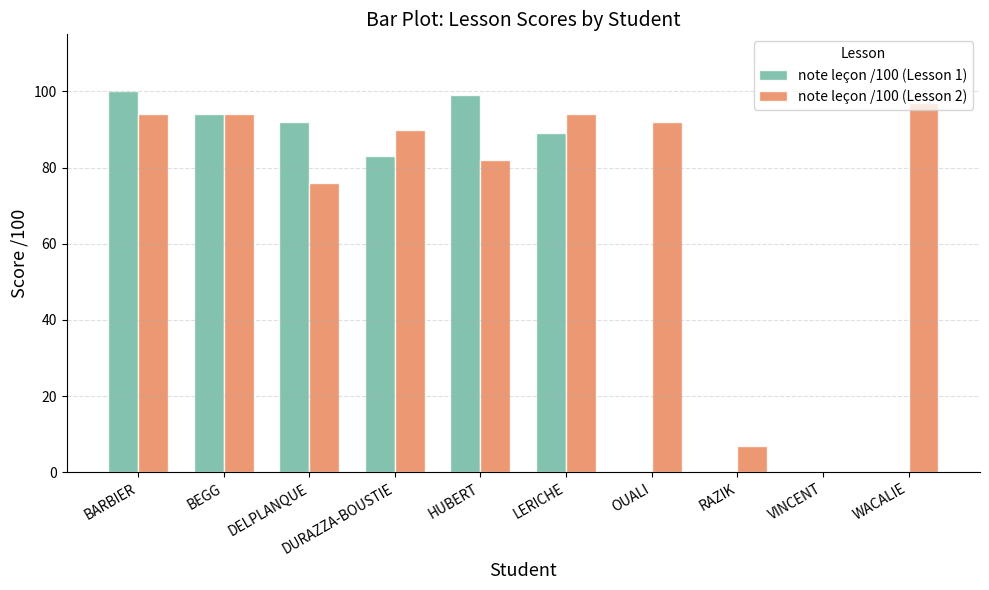

Reading left to right, transcribe all the data shown in this chart.

note leçon /100 (Lesson 1): BARBIER=100	BEGG=94	DELPLANQUE=92	DURAZZA-BOUSTIE=83	HUBERT=99	LERICHE=89	OUALI=0	RAZIK=0	VINCENT=0	WACALIE=0
note leçon /100 (Lesson 2): BARBIER=94	BEGG=94	DELPLANQUE=76	DURAZZA-BOUSTIE=90	HUBERT=82	LERICHE=94	OUALI=92	RAZIK=7	VINCENT=0	WACALIE=97